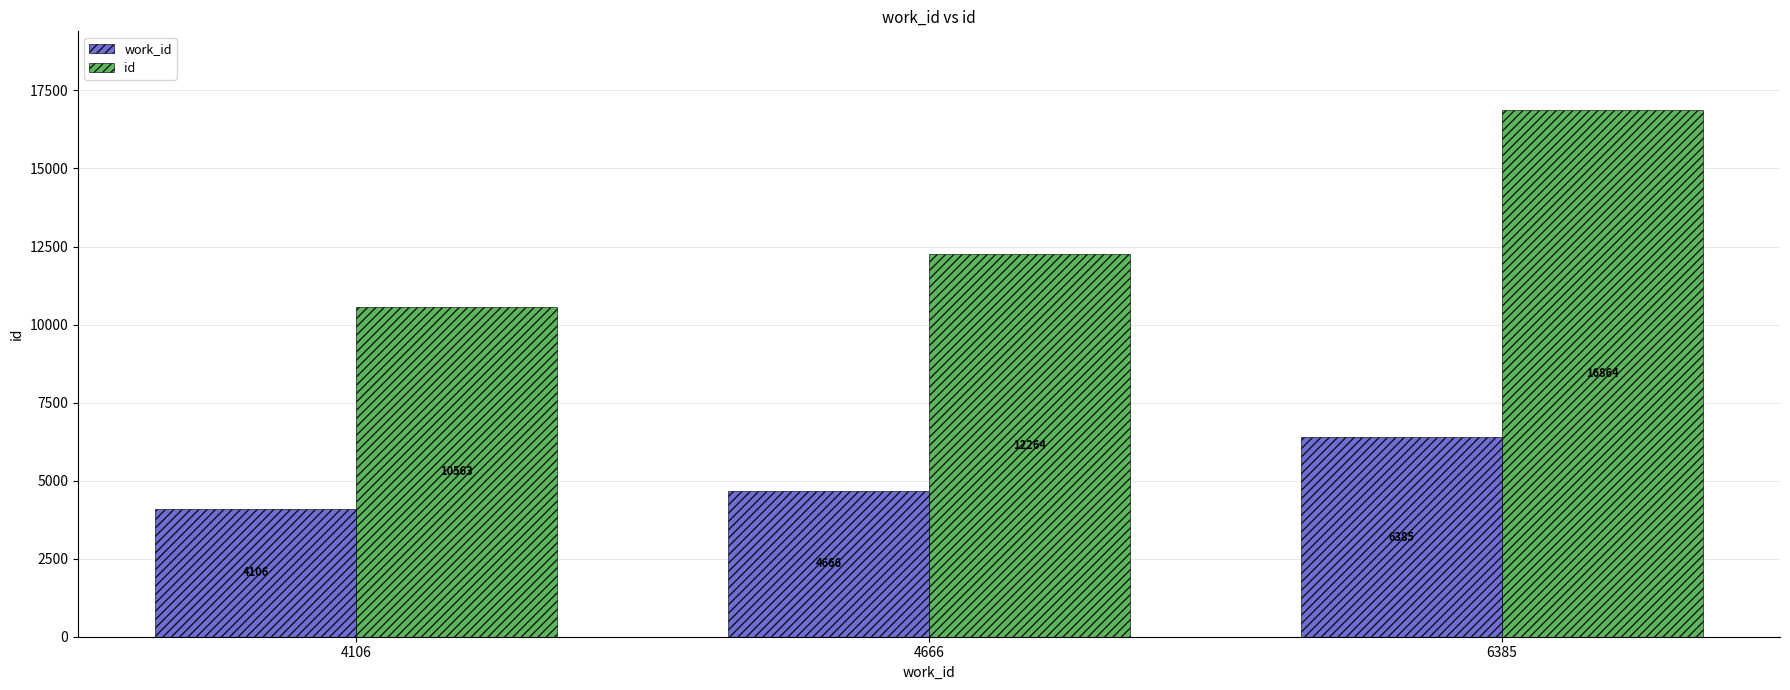

The value of work_id at 4106 is 4106. True or false?

True